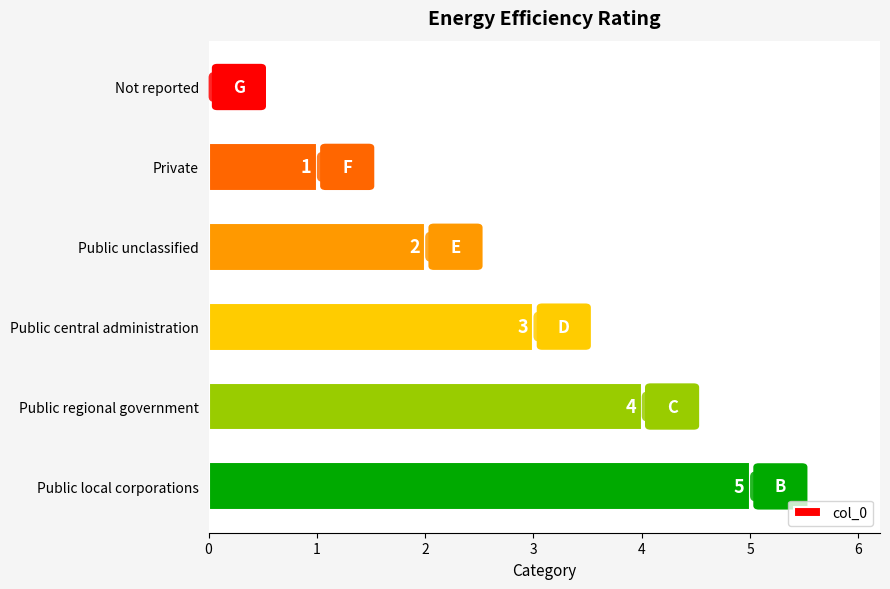

Does the chart contain stacked bars?

No